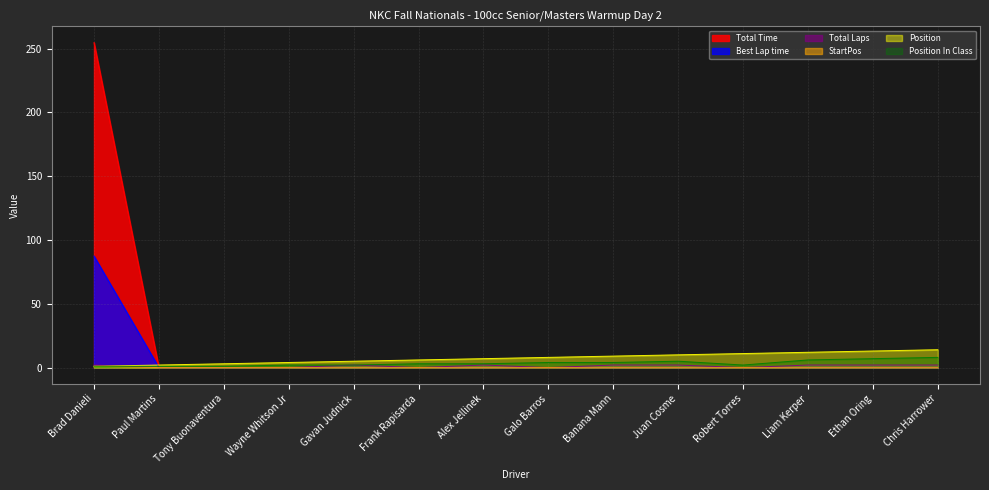

What is the total value across all series at Tony Buonaventura?

4.0